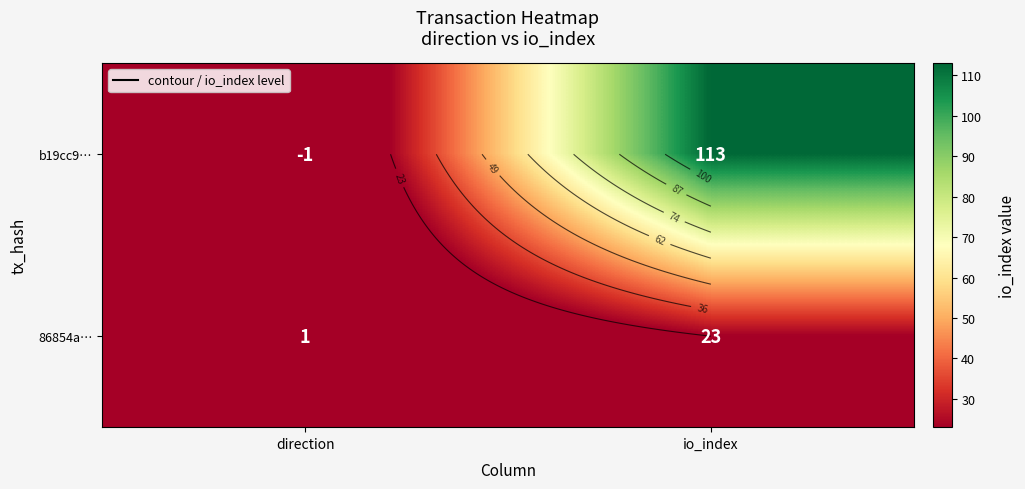

What is the difference between the maximum and minimum values in the 86854a… series?

22